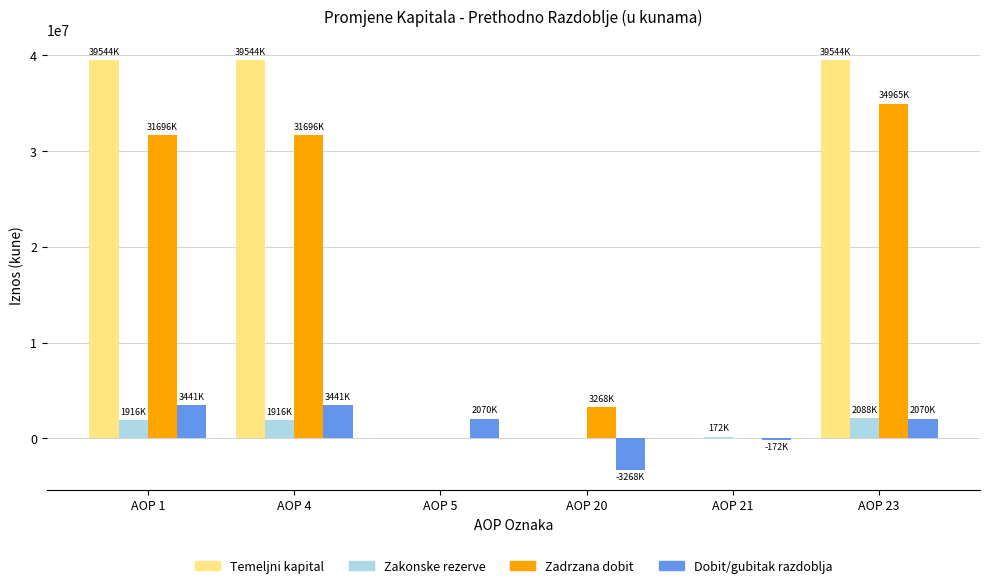

True or false: Zakonske rezerve has a value of 3336683 at AOP 1.

False